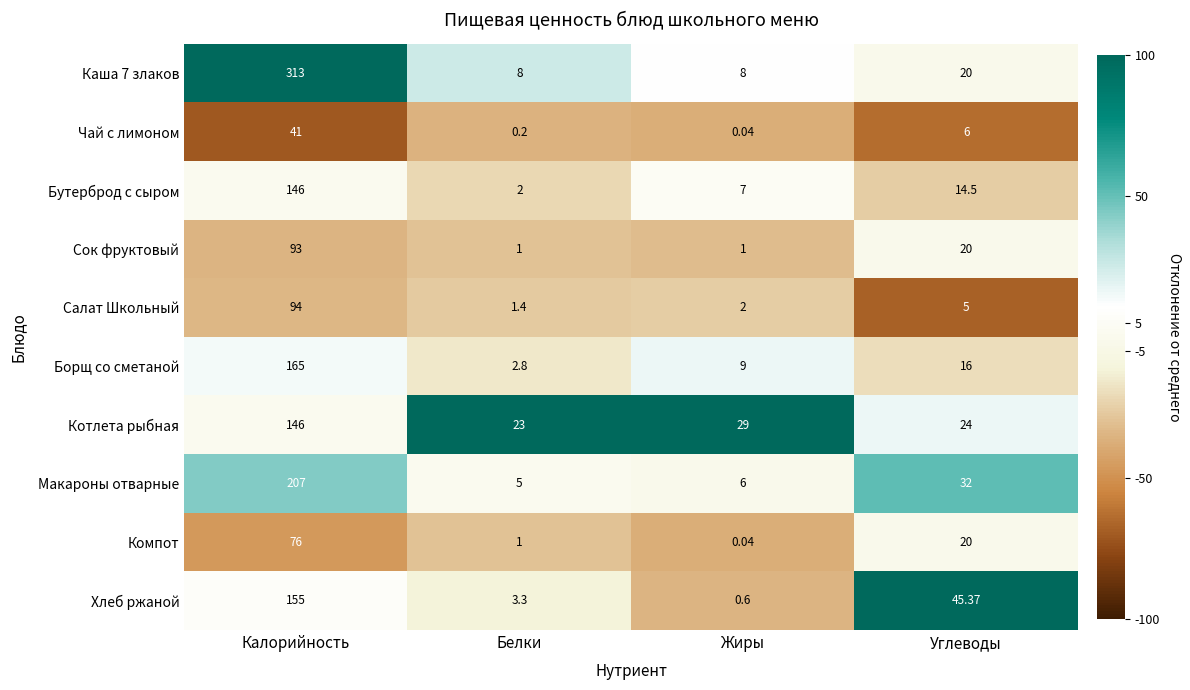

At which category is the sum across all series the highest?

Калорийность